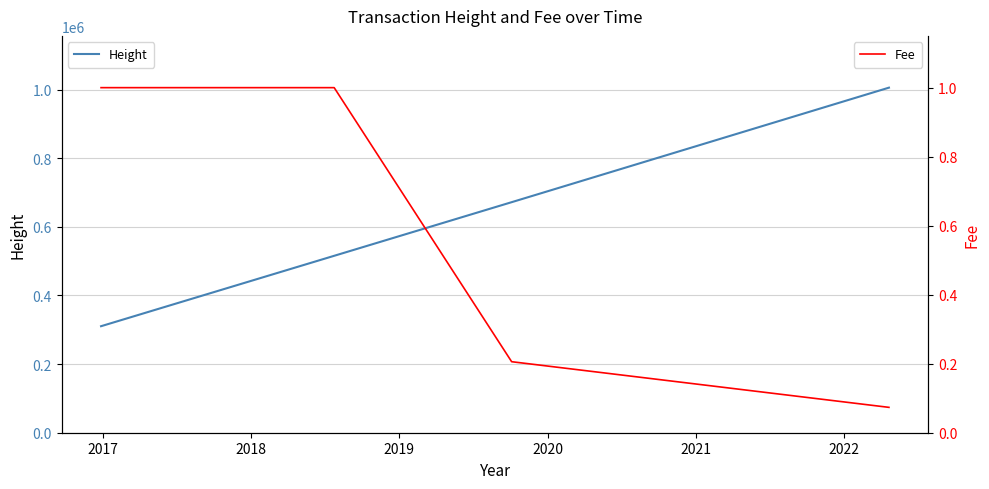

What is the minimum value for Height?

310382